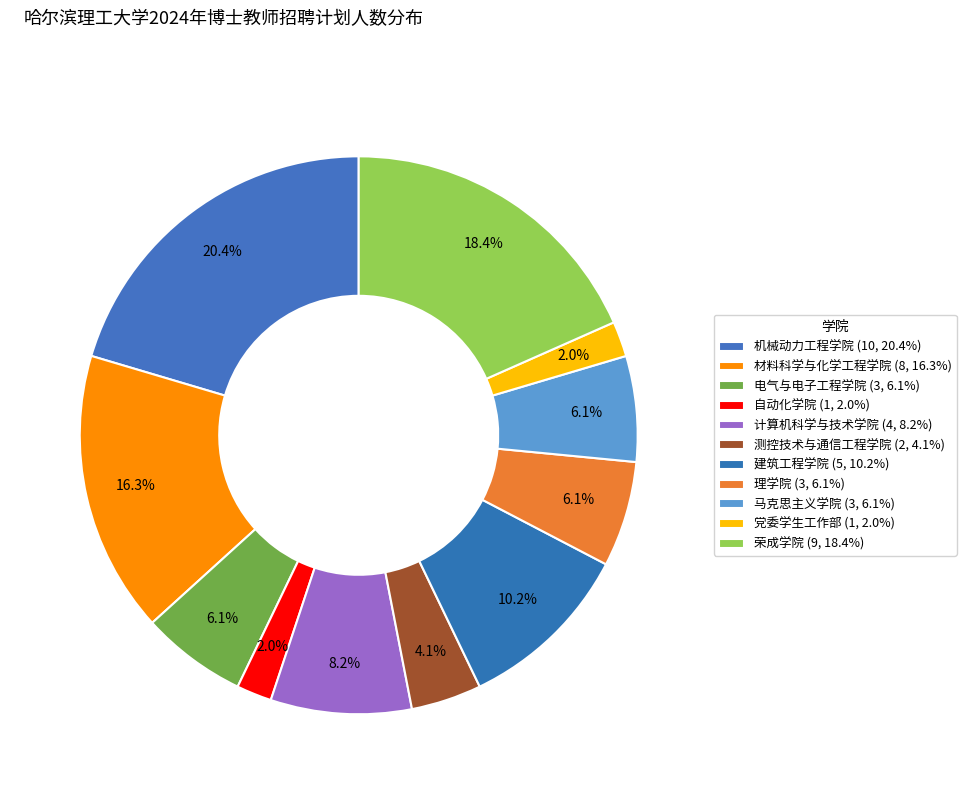

Count the number of slices in the pie.

11